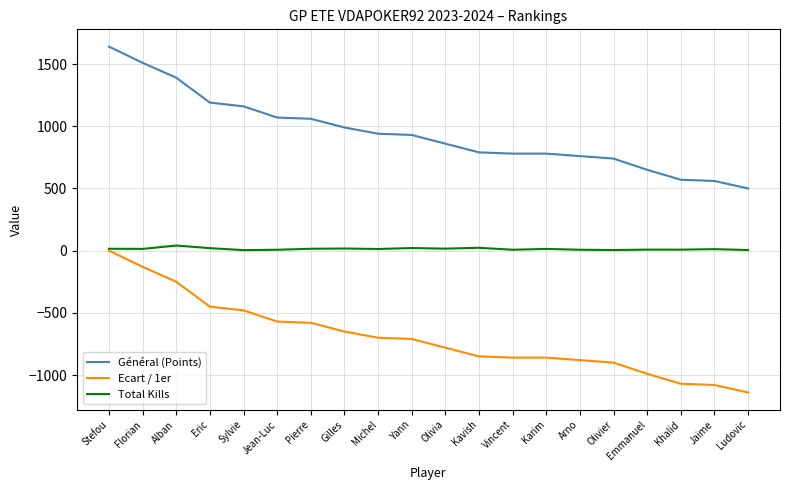

Is the value of Général (Points) at Sylvie greater than the value of Total Kills at Yann?

Yes